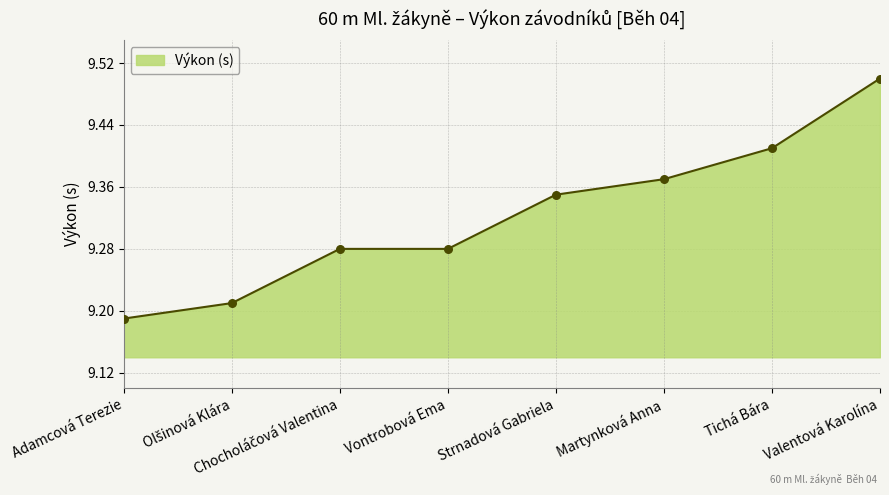

What is the ratio of the value at Tichá Bára to the value at Martynková Anna?

1.0